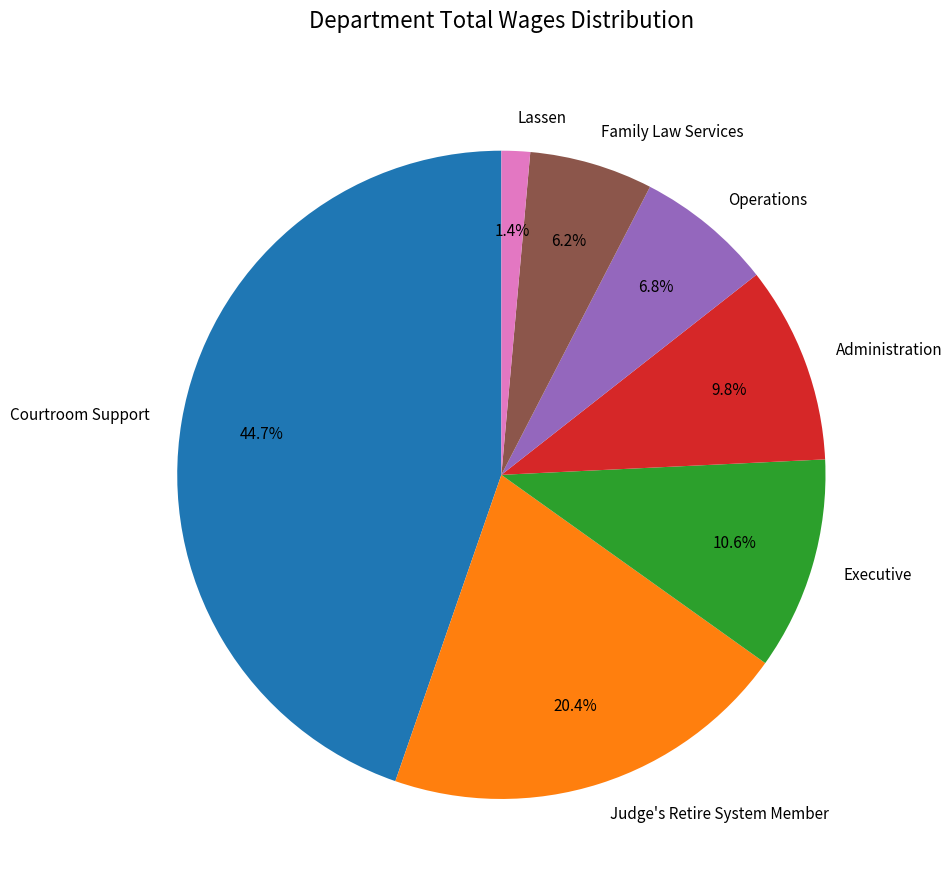

What percentage is the Judge's Retire System Member slice, to the nearest percent?

20%